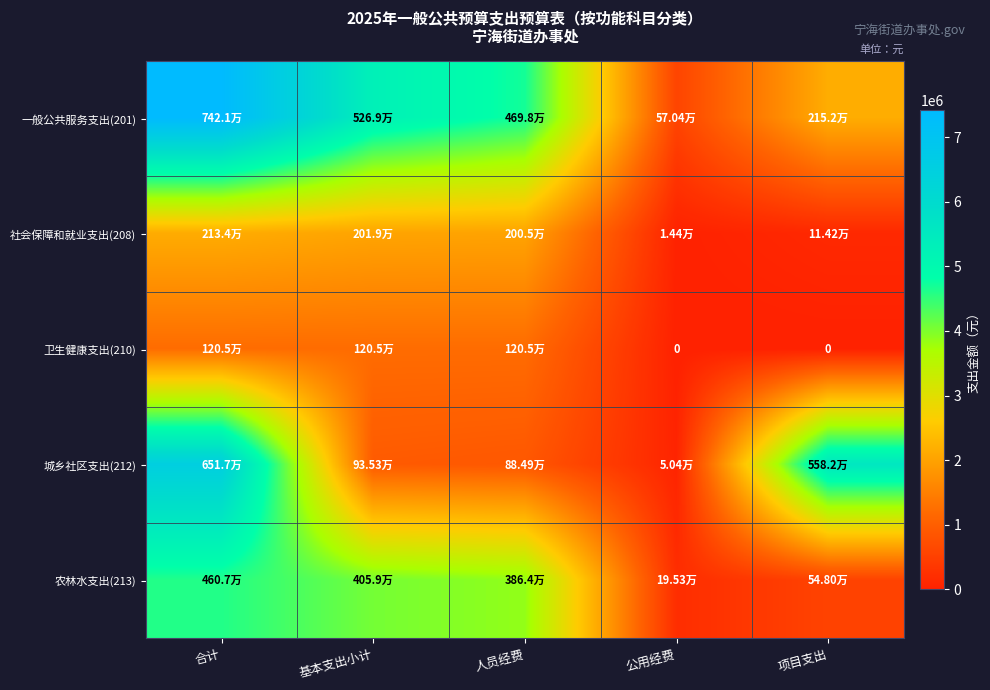

At which category is the sum across all series the highest?

合计